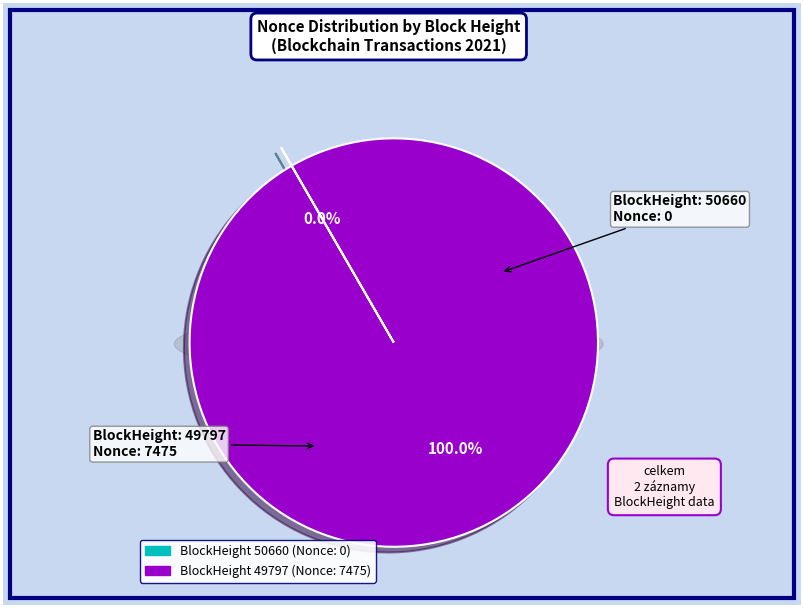

The 50660 slice represents 0% of the pie. True or false?

True